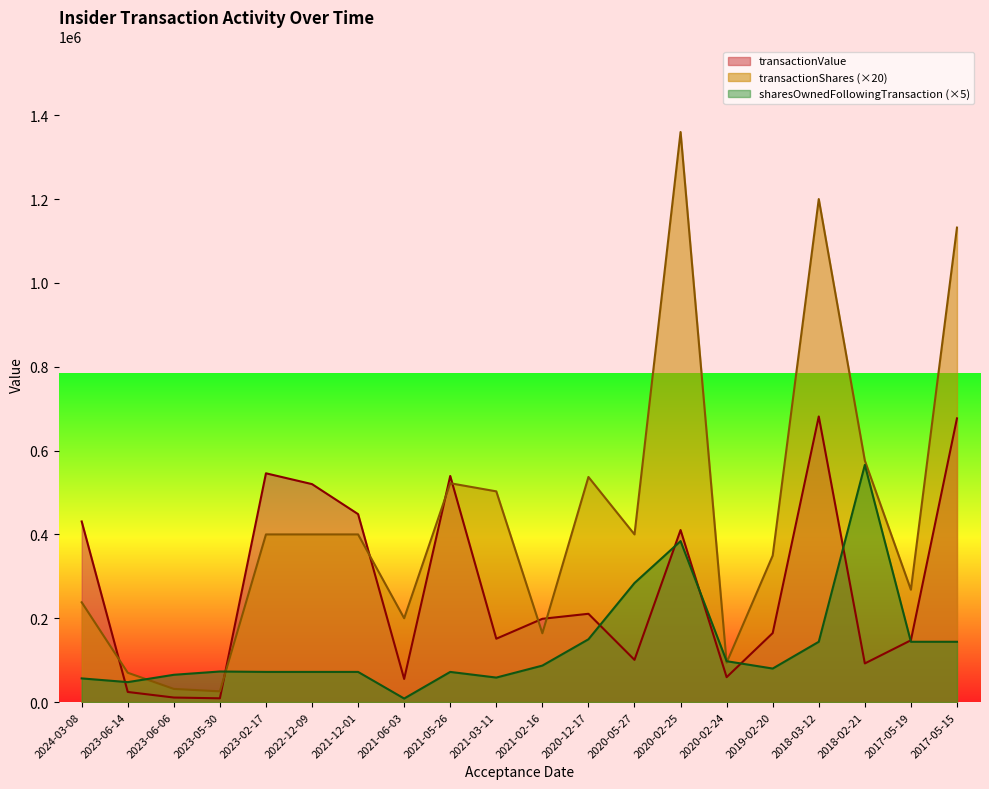

At which category does transactionValue reach its first local peak?

2023-02-17